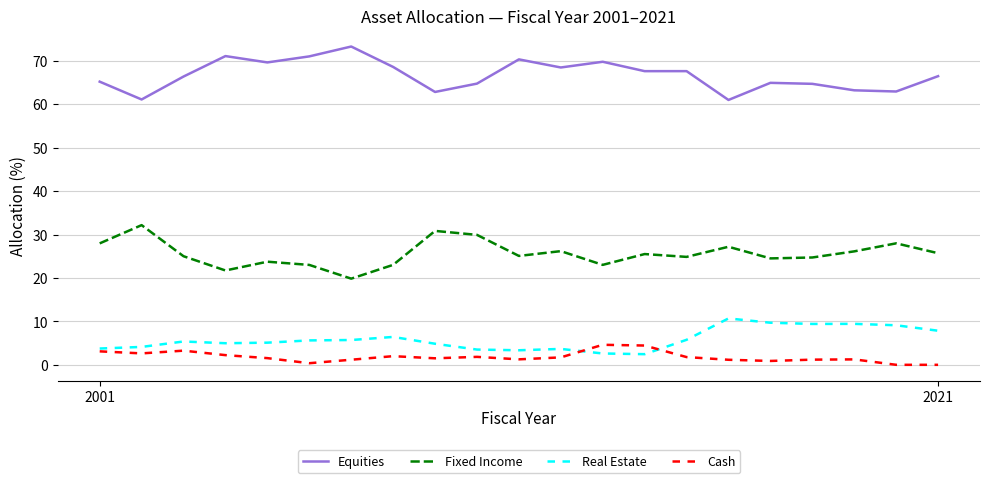

Which series has the largest total across all categories?

Equities